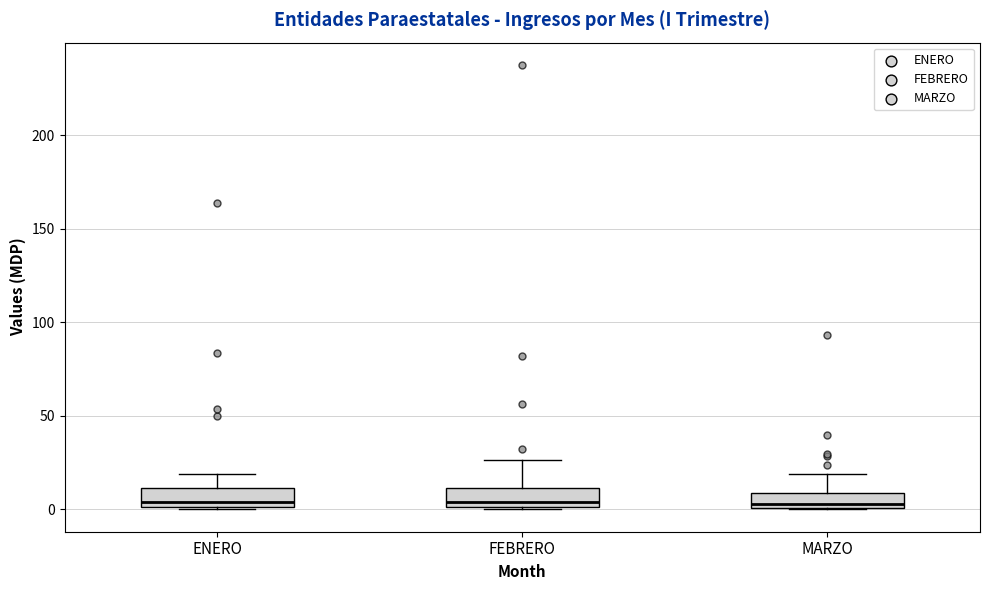

Reading left to right, transcribe this box plot: for each box, give where its median line is, the range the box spans, and where its two whiskers end, as read against the y-axis. The values are not printed on the chart, so give them approximately, as read against the axis.

ENERO: median 5, box 0 to 10, whiskers 0 to 20
FEBRERO: median 5, box 0 to 10, whiskers 0 to 25
MARZO: median 5, box 0 to 10, whiskers 0 to 20